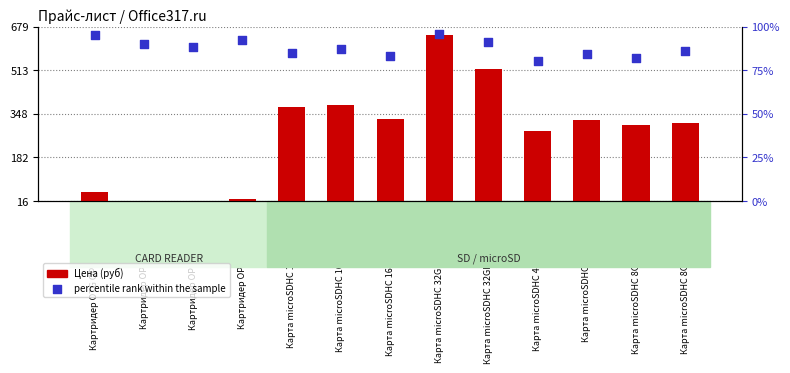

What are all the series names shown in the legend?

Цена (руб), percentile rank within the sample